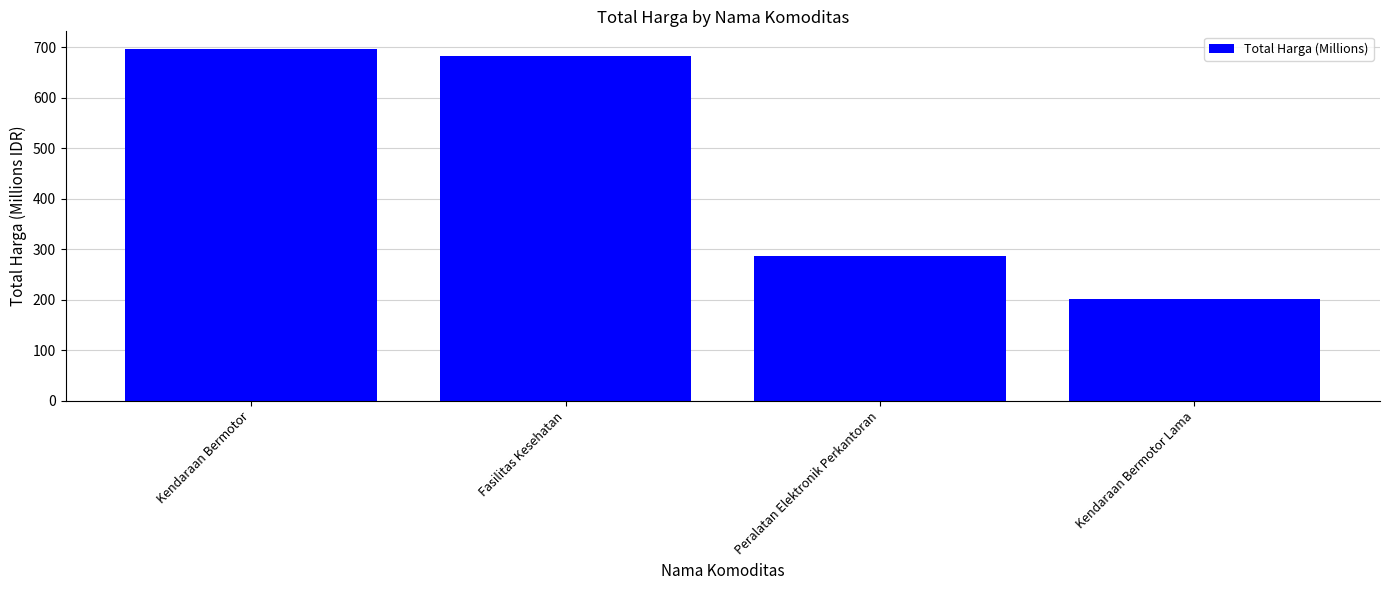

What is the label of the 2nd bar from the right?

Peralatan Elektronik Perkantoran